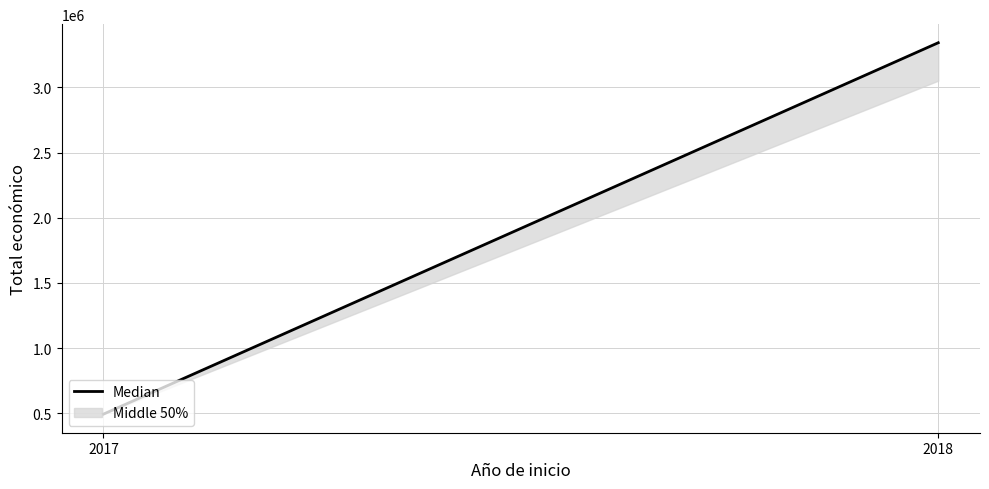

Count the number of categories in the chart.

2